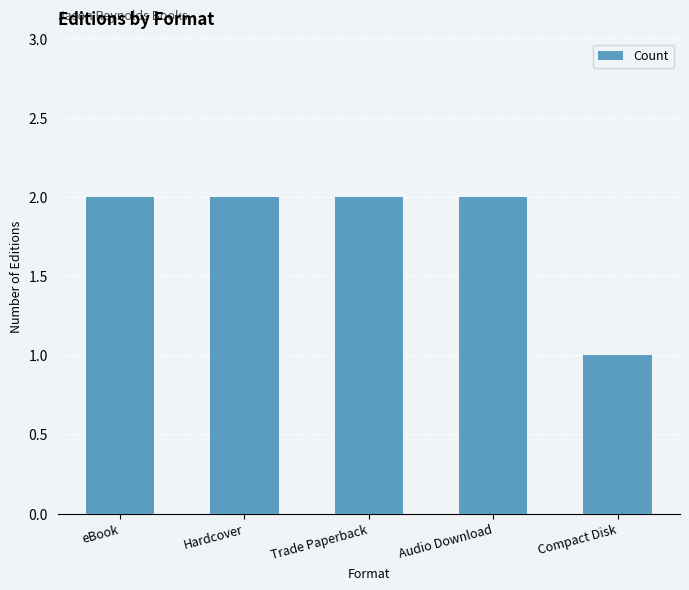

Is it true that the value at Compact Disk is 1?

True